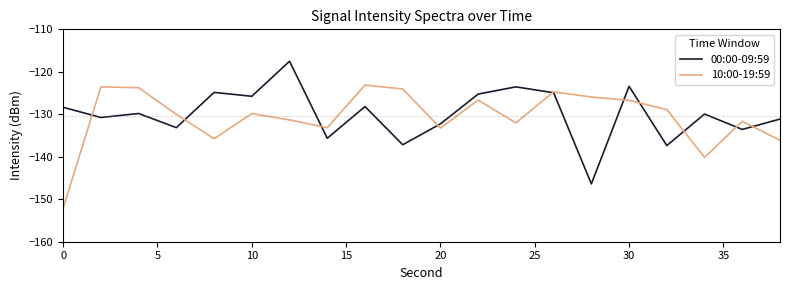

What is the minimum value shown in the chart?

-152.1